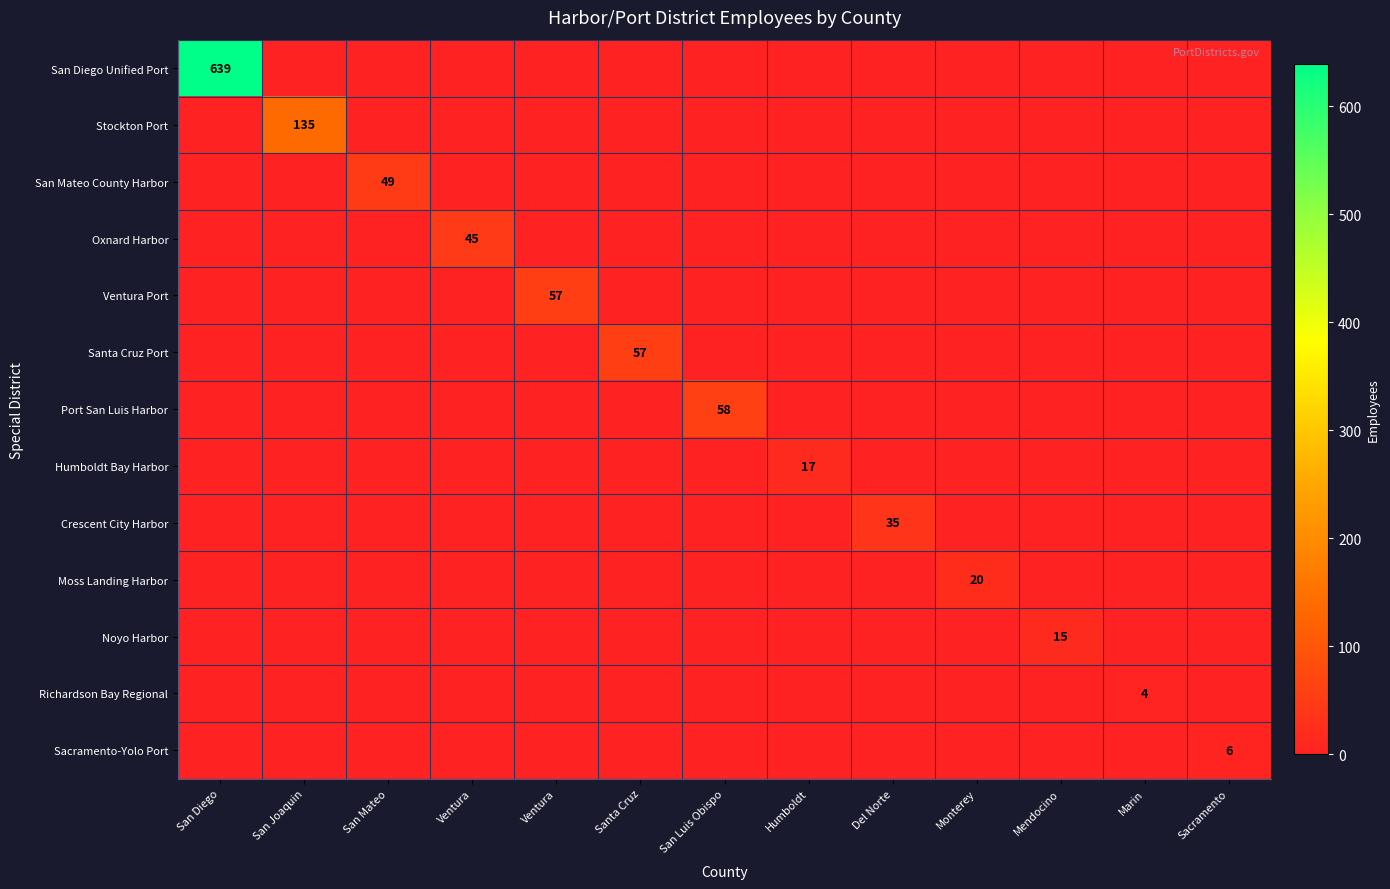

At which label is Ventura Port closest to 28?

San Diego